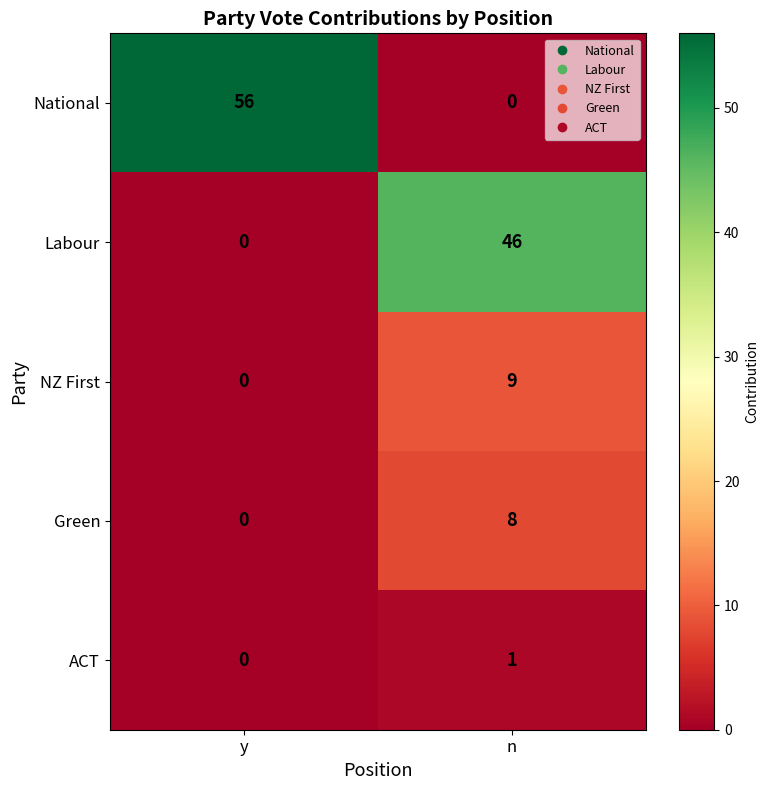

What is the difference between the Green values at y and n?

8